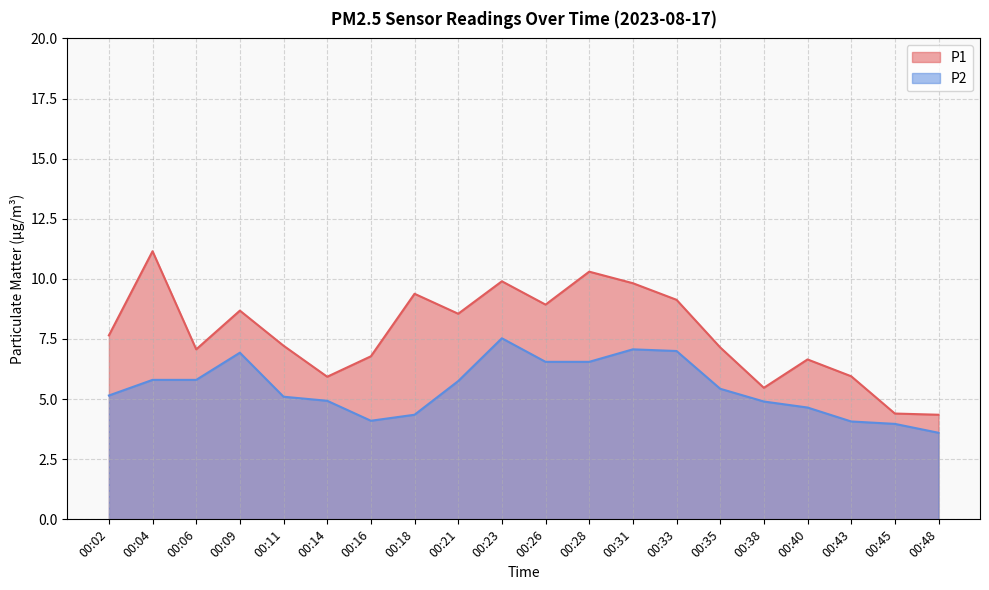

How many lines are shown in the chart?

2